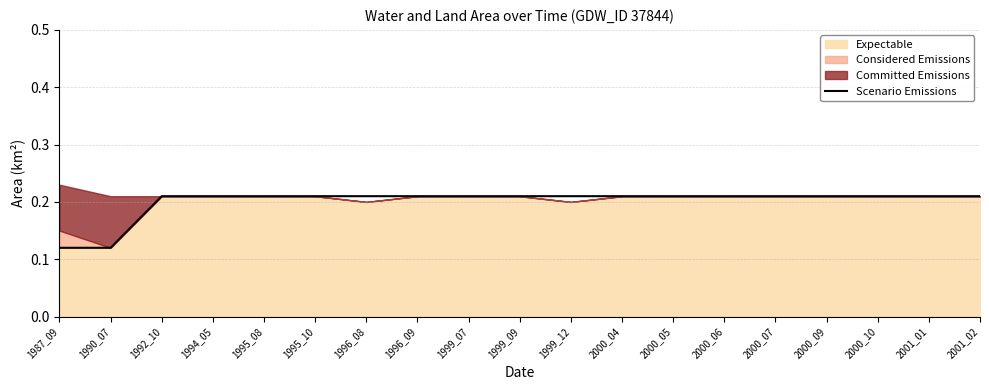

What is the maximum value shown in the chart?

0.2